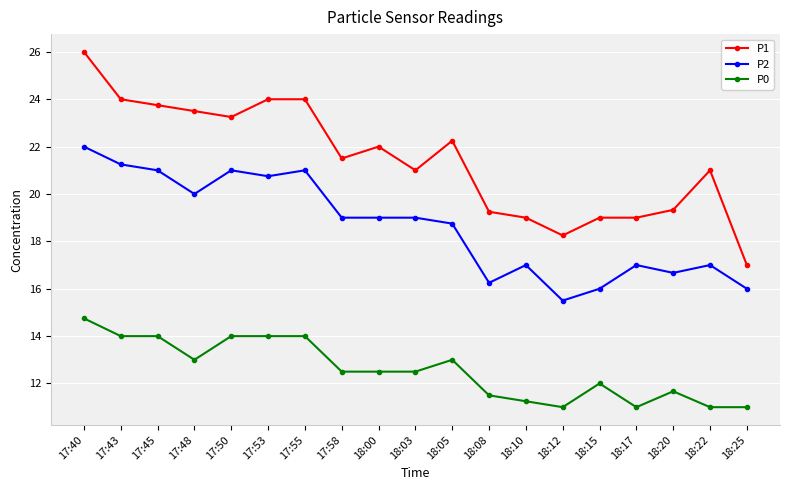

Is the value of P1 at 17:40 greater than the value of P0 at 17:45?

Yes